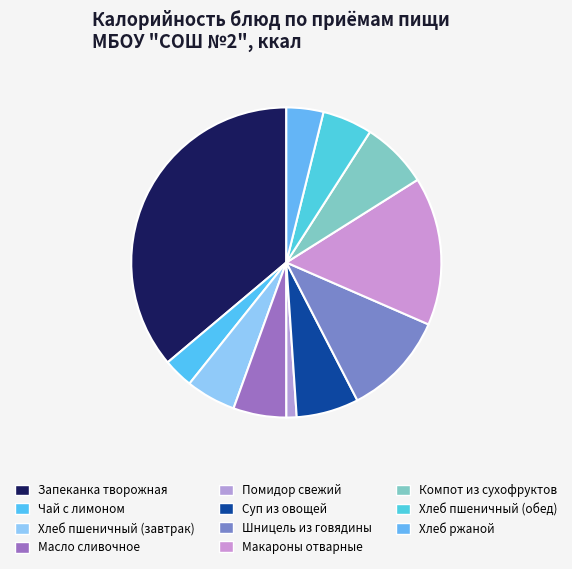

To the nearest percent, what is the difference between the largest and smallest slice percentages?

35%